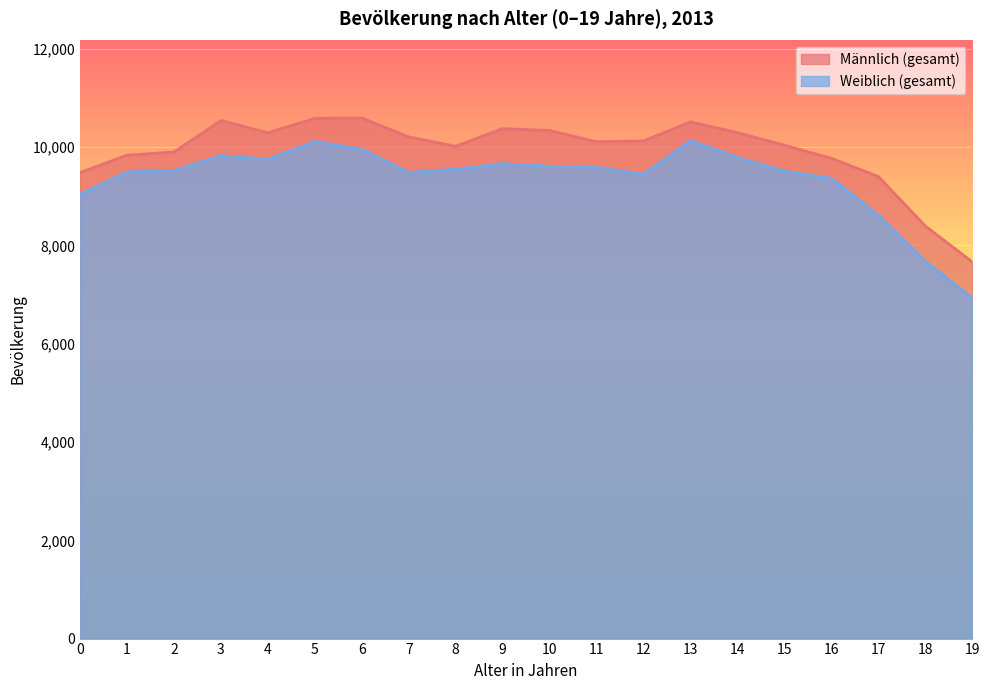

Reading right to left, what are all the values shown in this chart?

Männlich (gesamt): 7665	8396	9403	9774	10040	10296	10515	10127	10111	10339	10378	10019	10209	10595	10586	10294	10542	9901	9836	9483
Weiblich (gesamt): 6935	7678	8618	9367	9512	9790	10132	9452	9587	9613	9665	9553	9487	9959	10116	9753	9831	9522	9495	9043